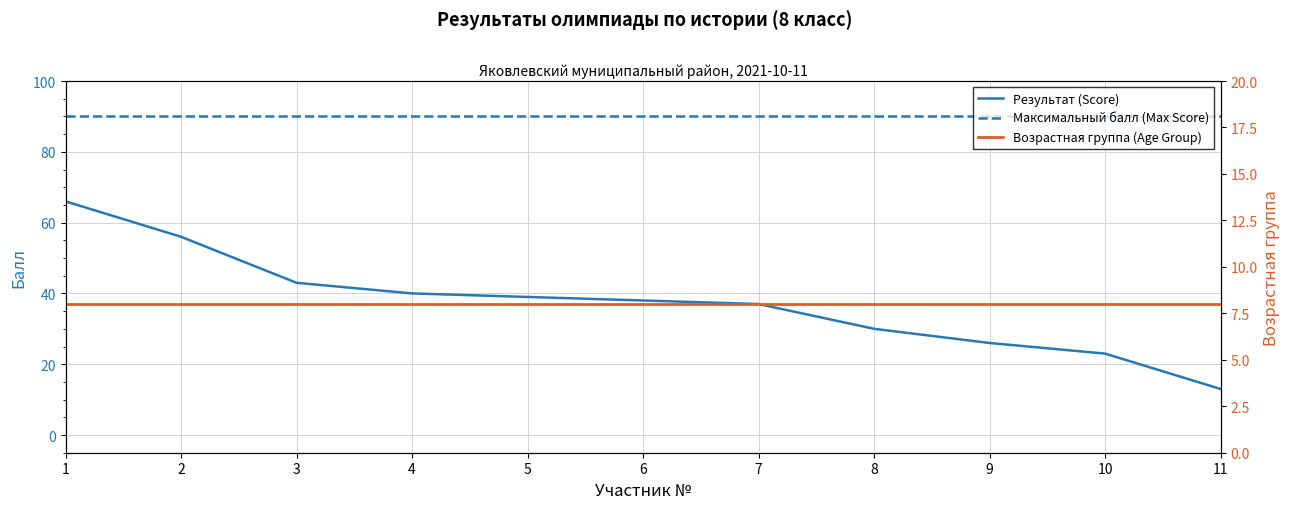

True or false: Результат (Score) has a value of 17 at 6.

False